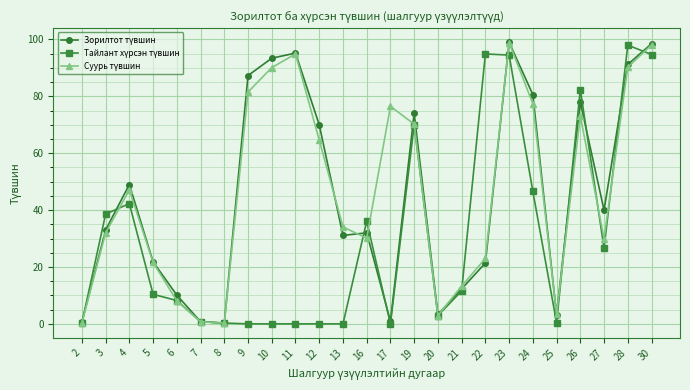

How many lines are shown in the chart?

3